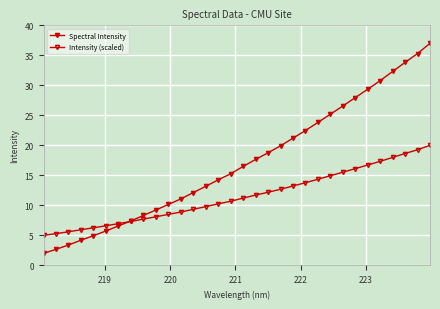

Reading left to right, what are all the values shown in this chart?

Spectral Intensity: 2.0	2.7	3.4	4.2	4.9	5.7	6.6	7.4	8.3	9.2	10.1	11.1	12.1	13.2	14.2	15.3	16.5	17.7	18.8	19.9	21.2	22.5	23.8	25.2	26.6	28.0	29.4	30.8	32.3	33.8	35.3	37.0
Intensity (scaled): 5.0	5.3	5.6	5.9	6.3	6.6	7.0	7.3	7.7	8.1	8.5	8.9	9.3	9.8	10.2	10.7	11.2	11.7	12.2	12.7	13.2	13.8	14.3	14.9	15.5	16.1	16.7	17.3	18.0	18.6	19.3	20.0